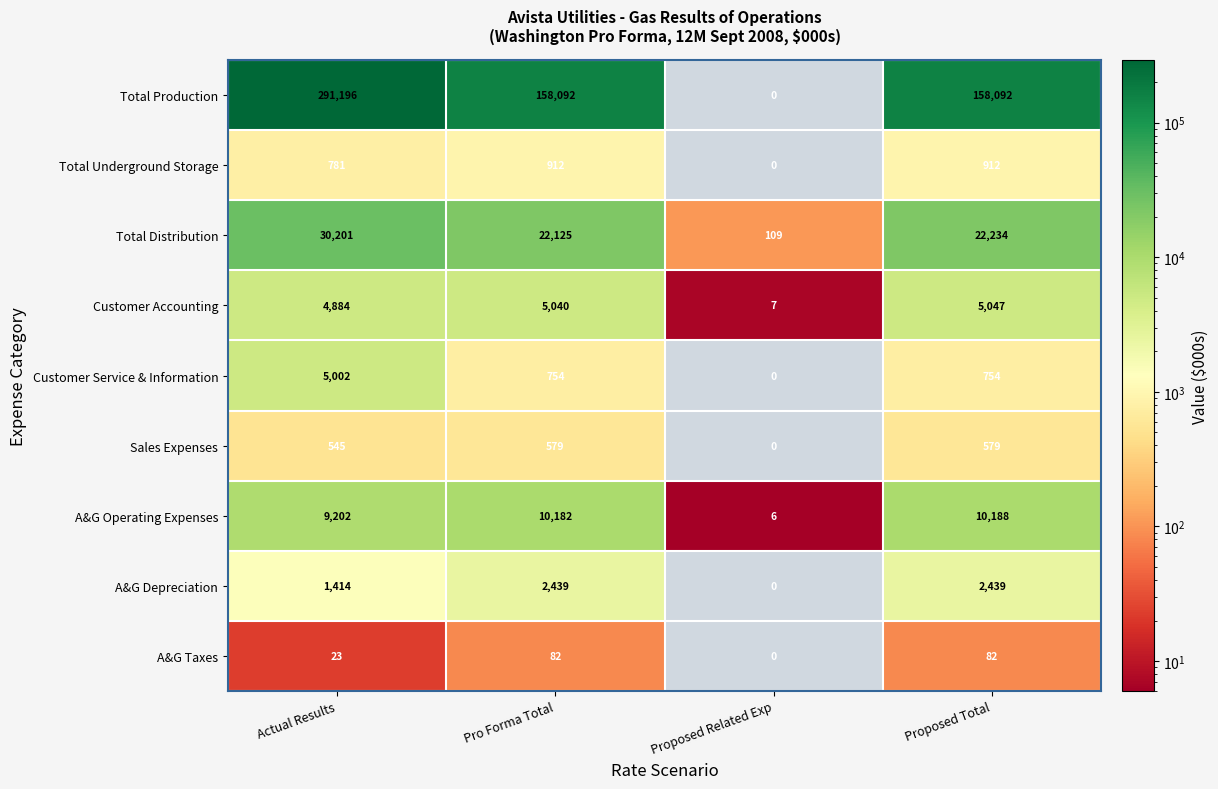

How many series are shown in this chart?

9